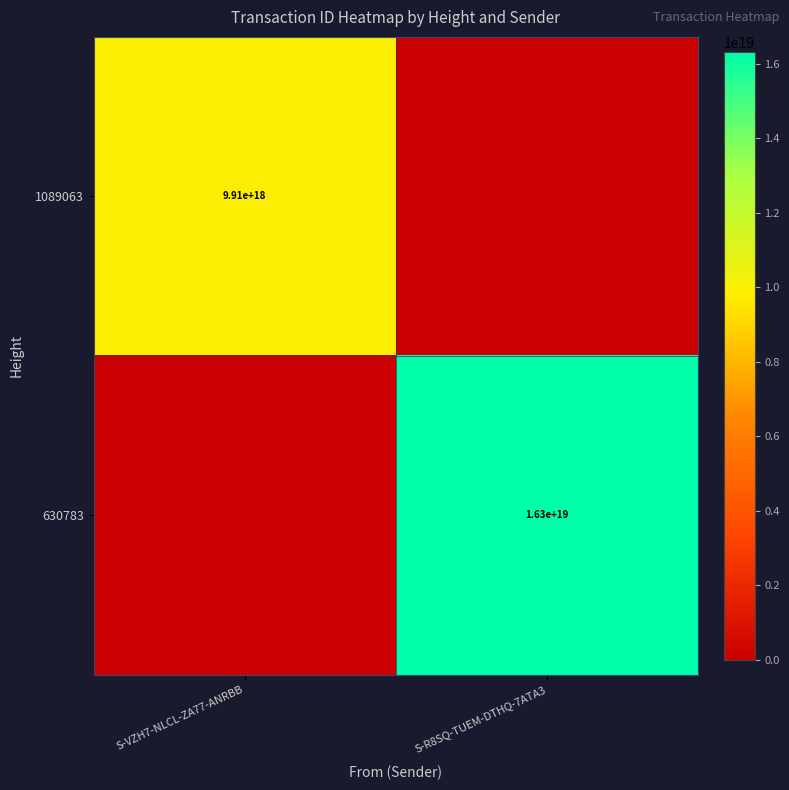

What is the maximum value shown in the chart?

16316014065556283392